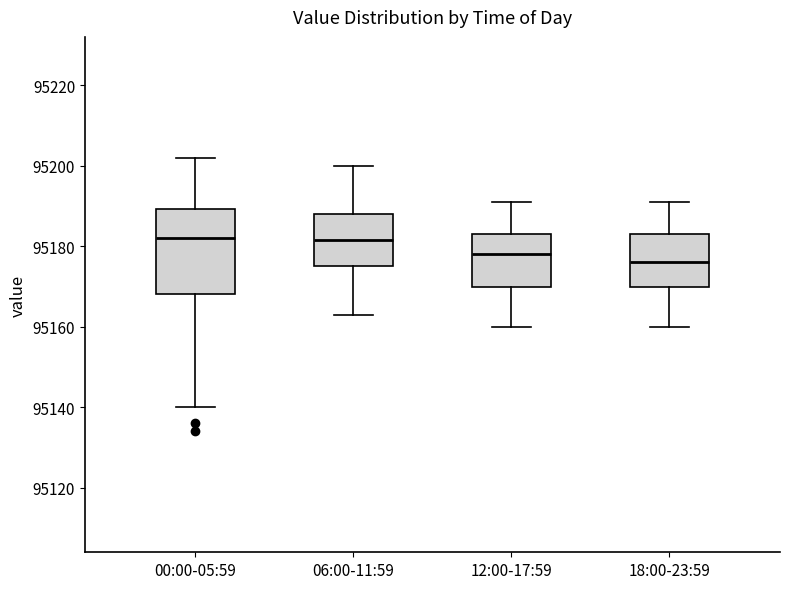

Where does the median line of the box for 18:00-23:59 sit on the y-axis? The values are not printed on the chart, so give them approximately, as read against the axis.

95176